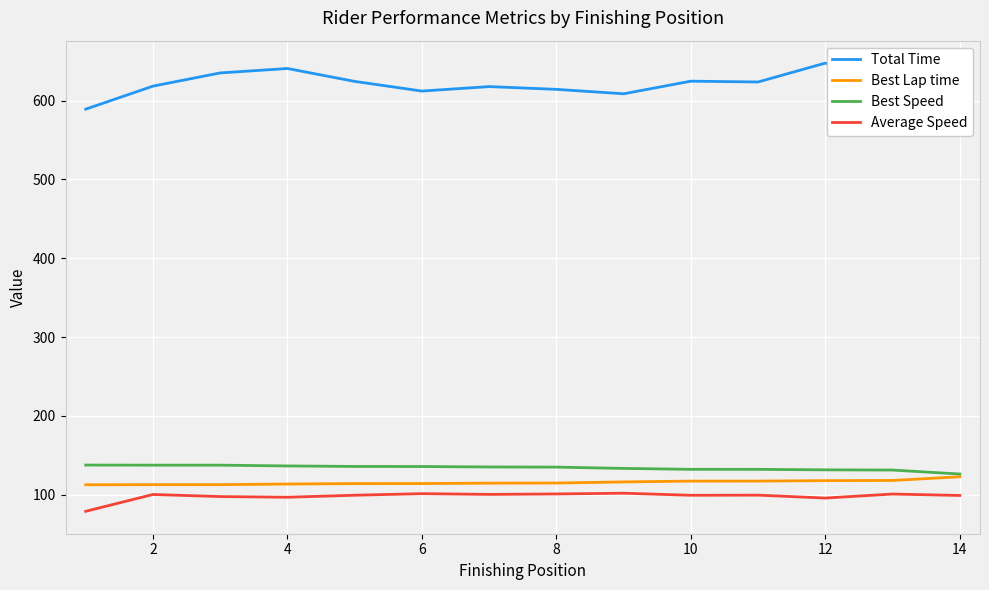

True or false: Best Speed and Average Speed intersect in this chart.

False